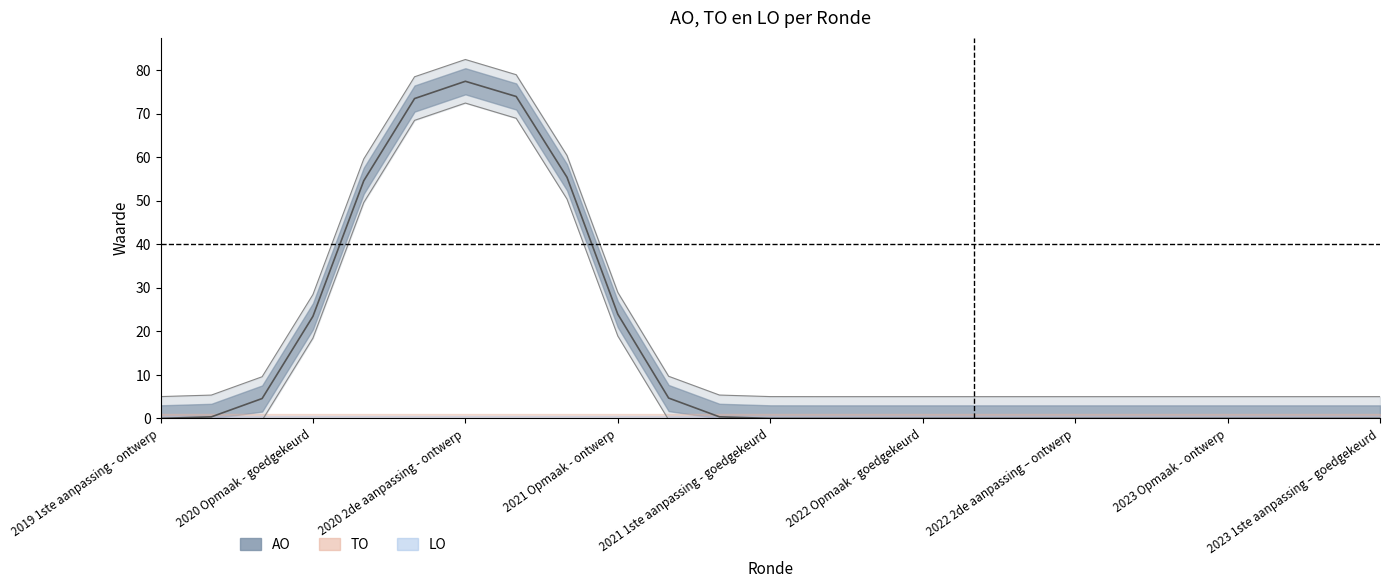

What is the difference between the highest and lowest values at 2020 1ste aanpassing - goedgekeurd?

78